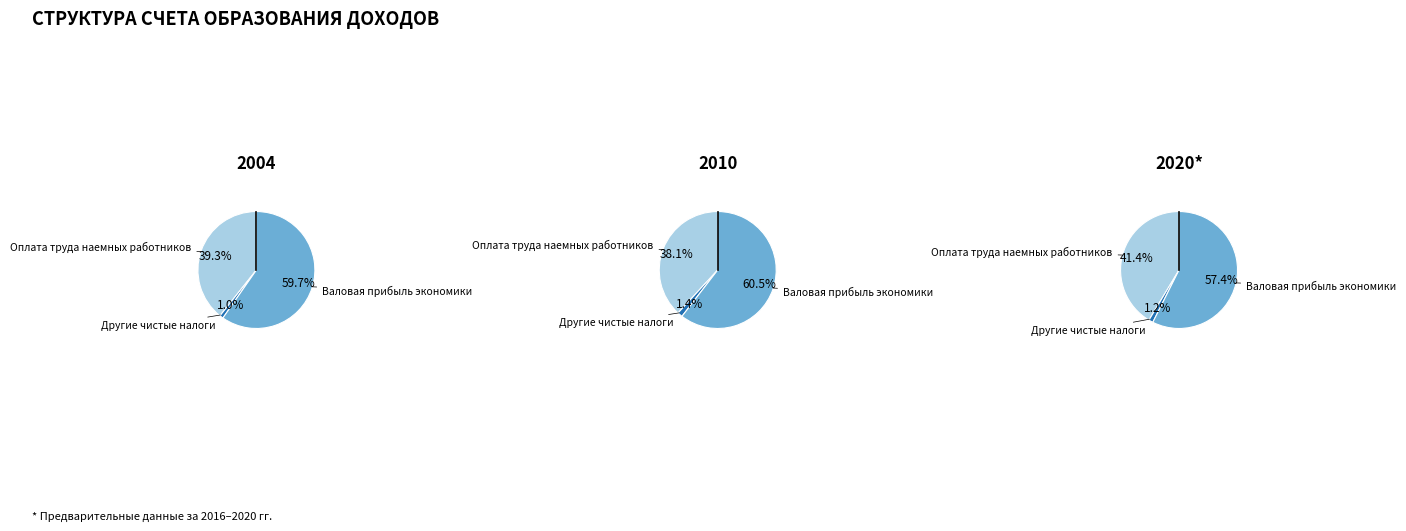

How many segments does this pie chart have?

3